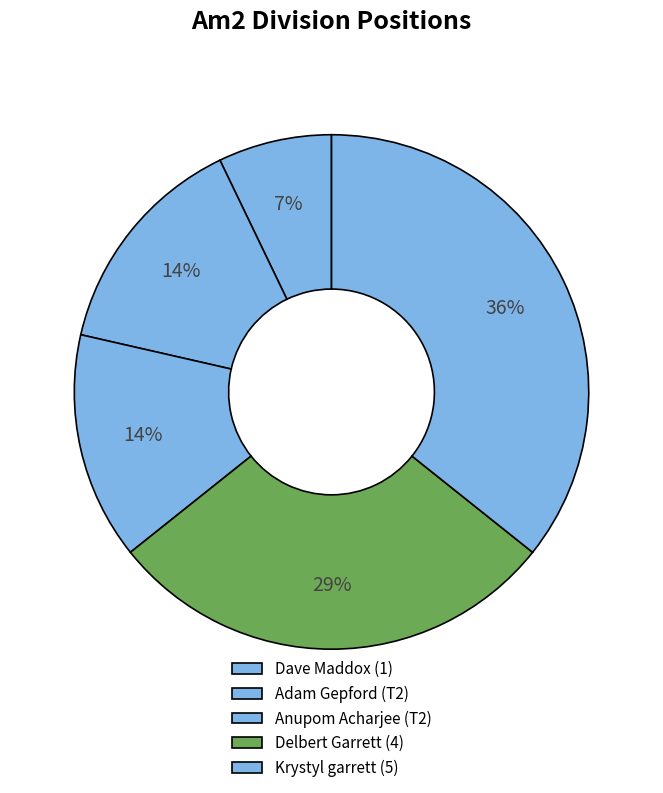

To the nearest percent, what percentage of the pie is Delbert Garrett (4)?

29%